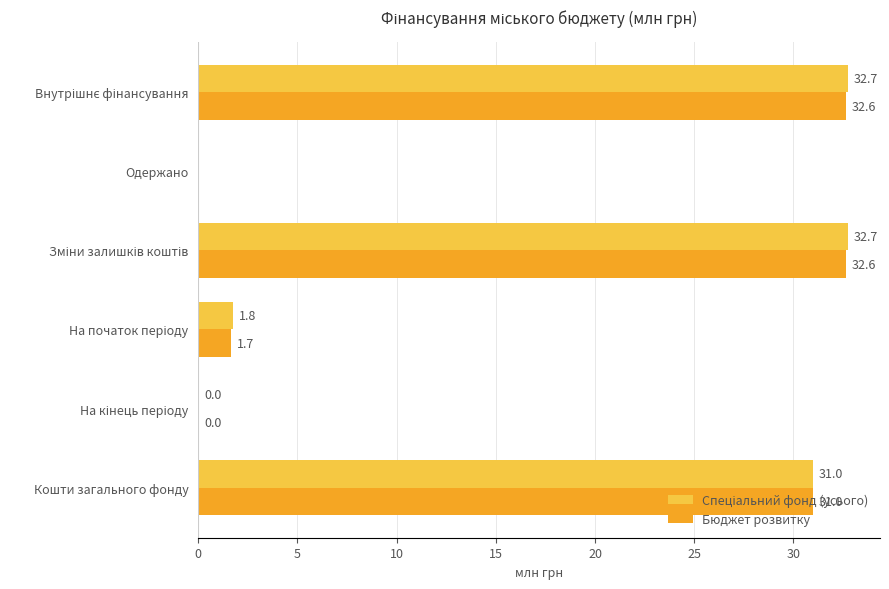

Is it true that Бюджет розвитку equals 18.0 at Кошти загального фонду?

False